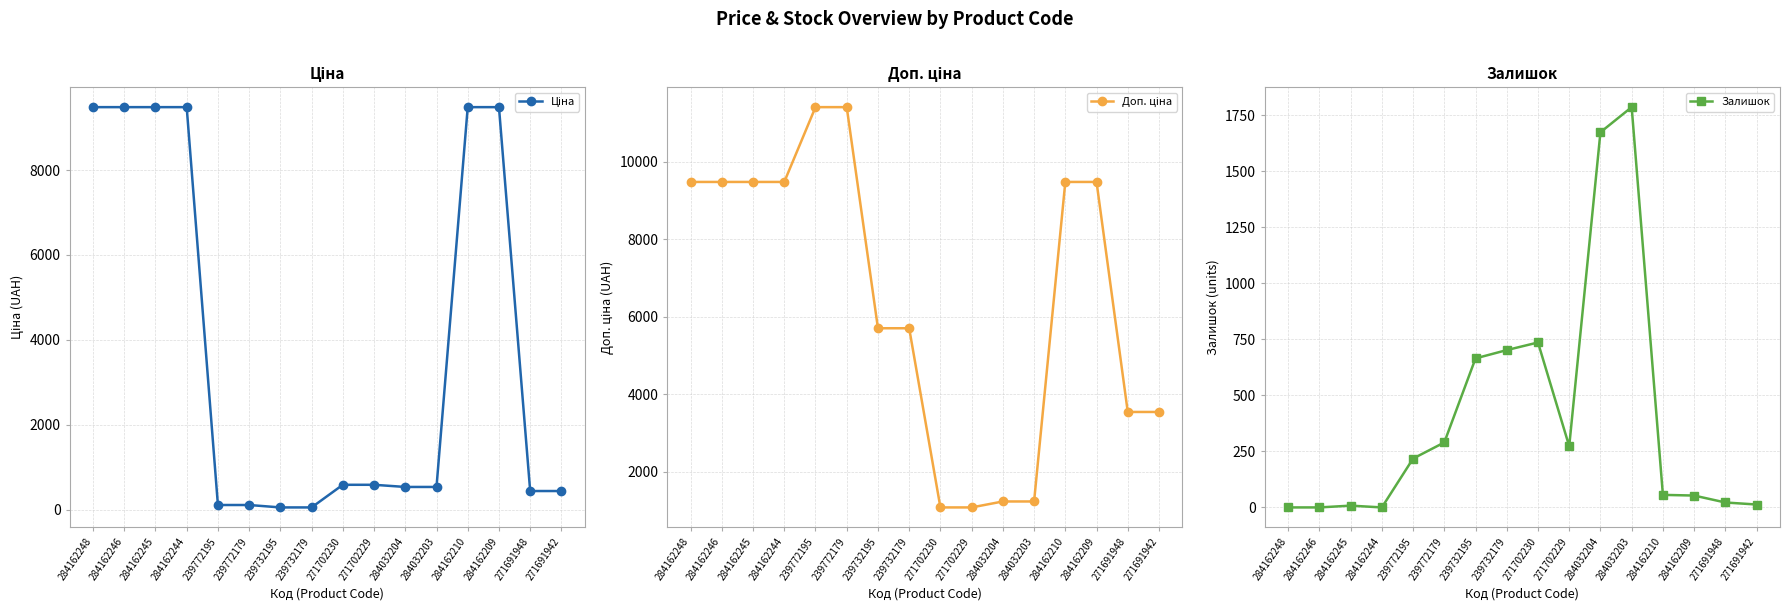

True or false: Залишок and Доп. ціна intersect in this chart.

True